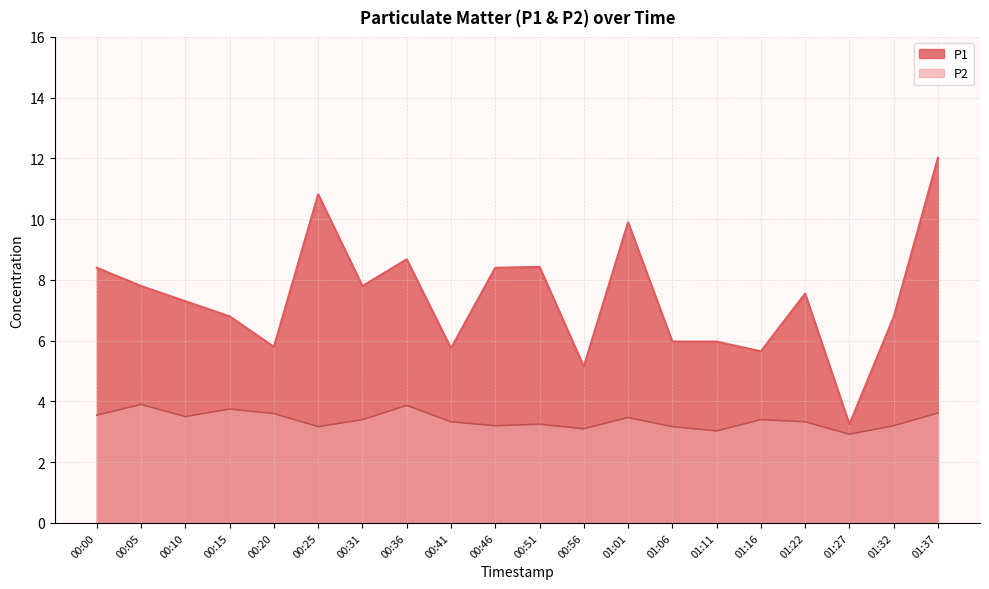

How many lines are shown in the chart?

2